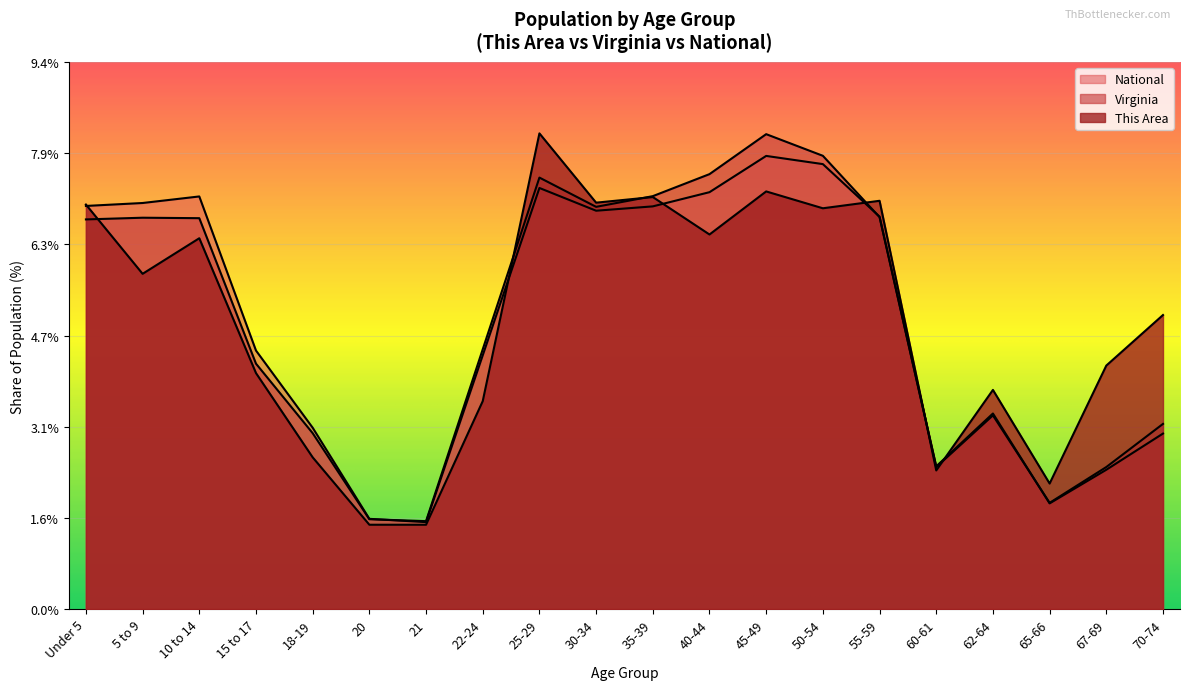

What are all the series names shown in the legend?

This Area, Virginia, National